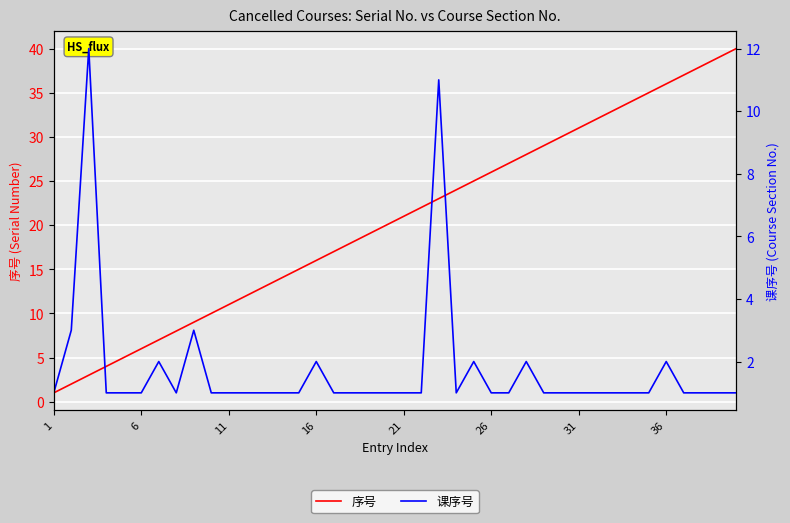

Which series has the largest total across all categories?

序号